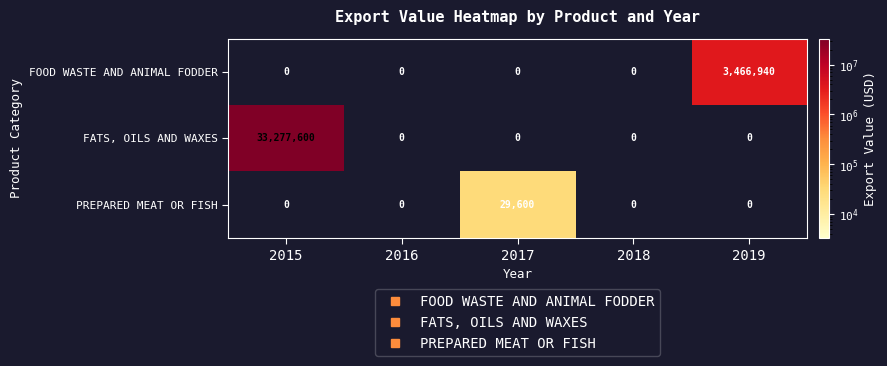

Reading left to right, extract all data points from this chart.

FOOD WASTE AND ANIMAL FODDER: 0	0	0	0	3466940
FATS, OILS AND WAXES: 33277600	0	0	0	0
PREPARED MEAT OR FISH: 0	0	29600	0	0